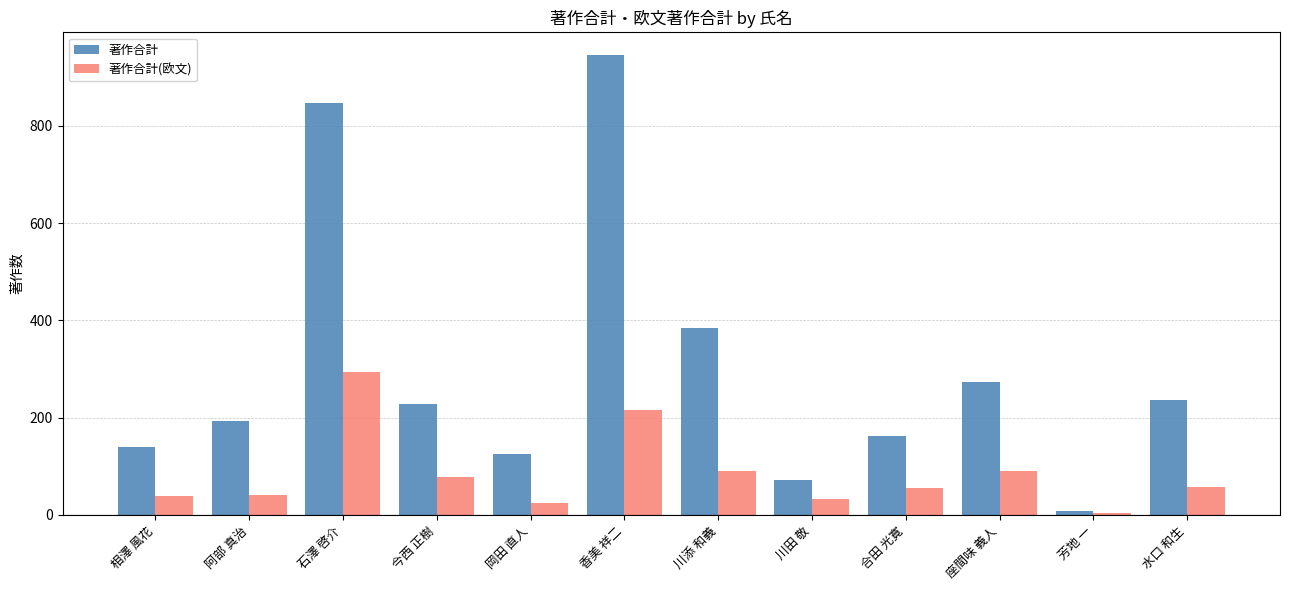

What is the sum of all 著作合計 values?

3619